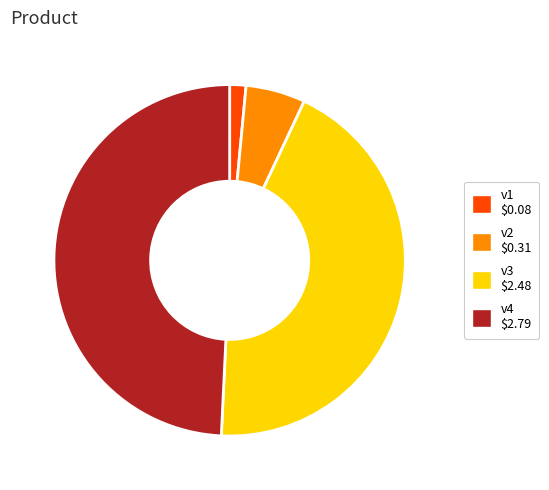

Between v3 and v2, which is larger?

v3